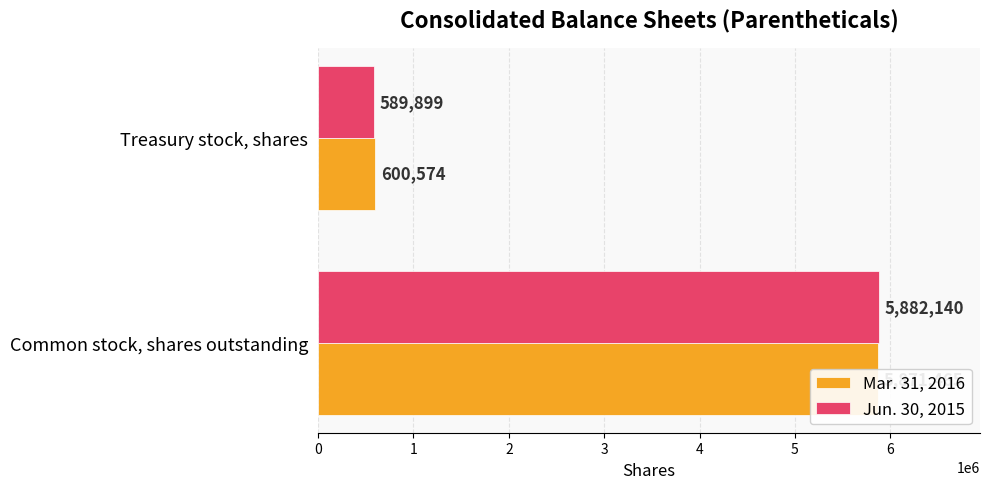

How many data points in Jun. 30, 2015 are less than 5882140?

1